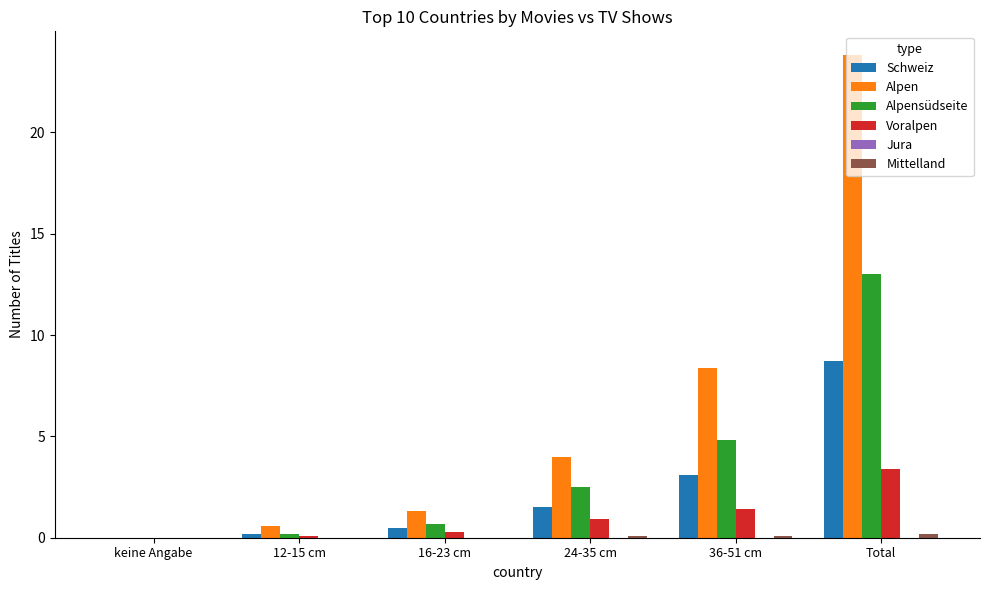

At which label does Alpensüdseite first exceed 2?

24-35 cm